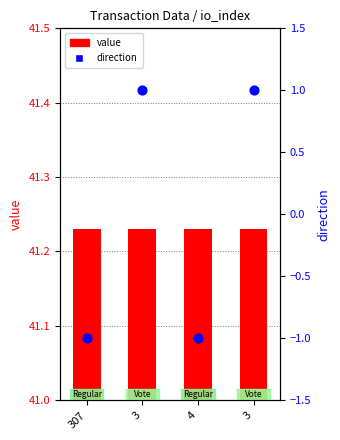

What are all the series names shown in the legend?

value, direction